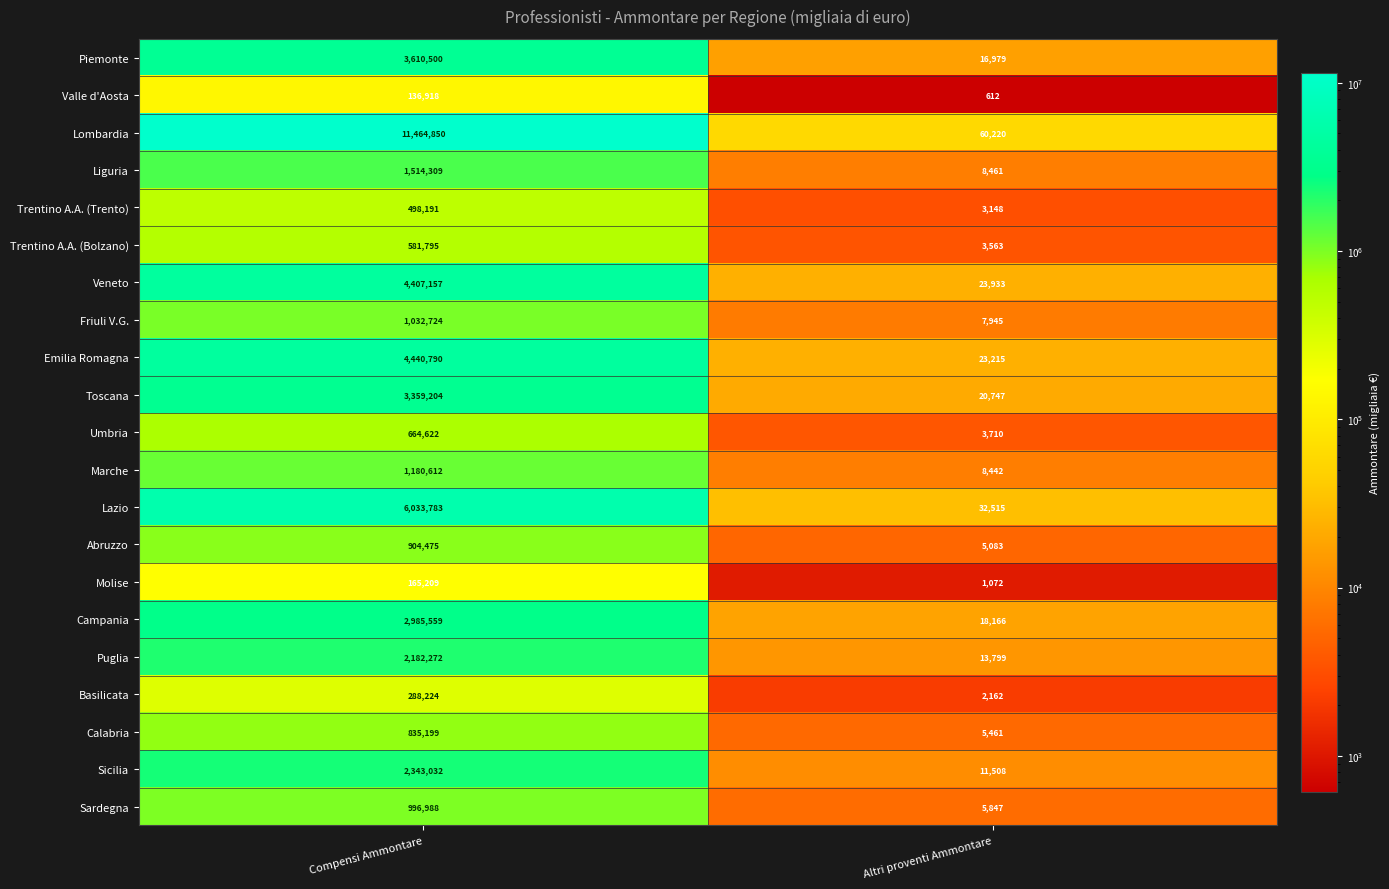

Is it true that Liguria equals 841192 at Compensi Ammontare?

False